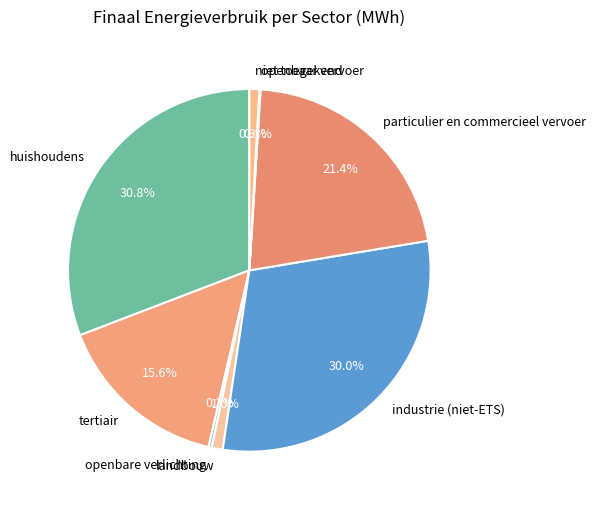

To the nearest percent, what is the average slice percentage?

12%